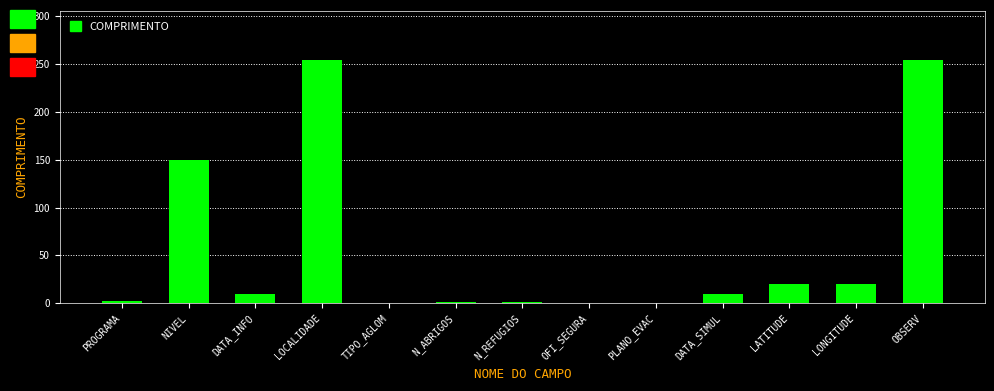

The value at LOCALIDADE is 254. True or false?

True